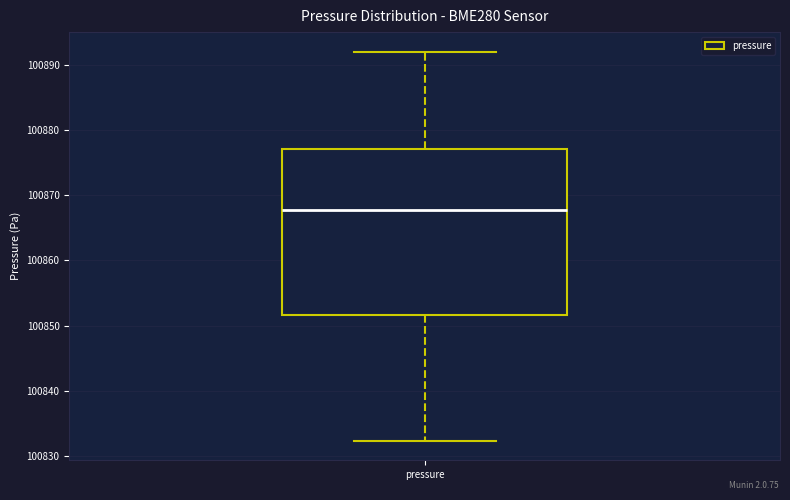

Transcribe this box plot: give where the median line is, the range the box spans, and where the two whiskers end, as read against the y-axis. The values are not printed on the chart, so give them approximately, as read against the axis.

median 100868, box 100852 to 100877, whiskers 100832 to 100892